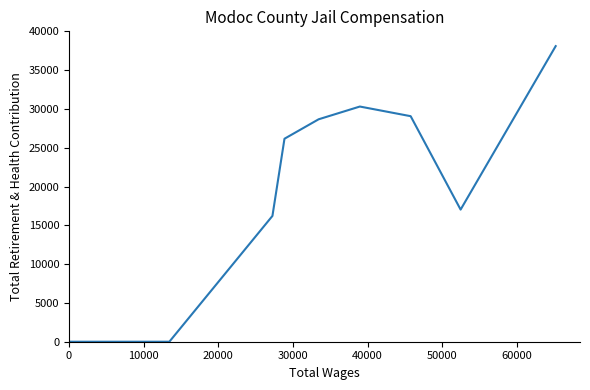

How many series are shown in this chart?

1